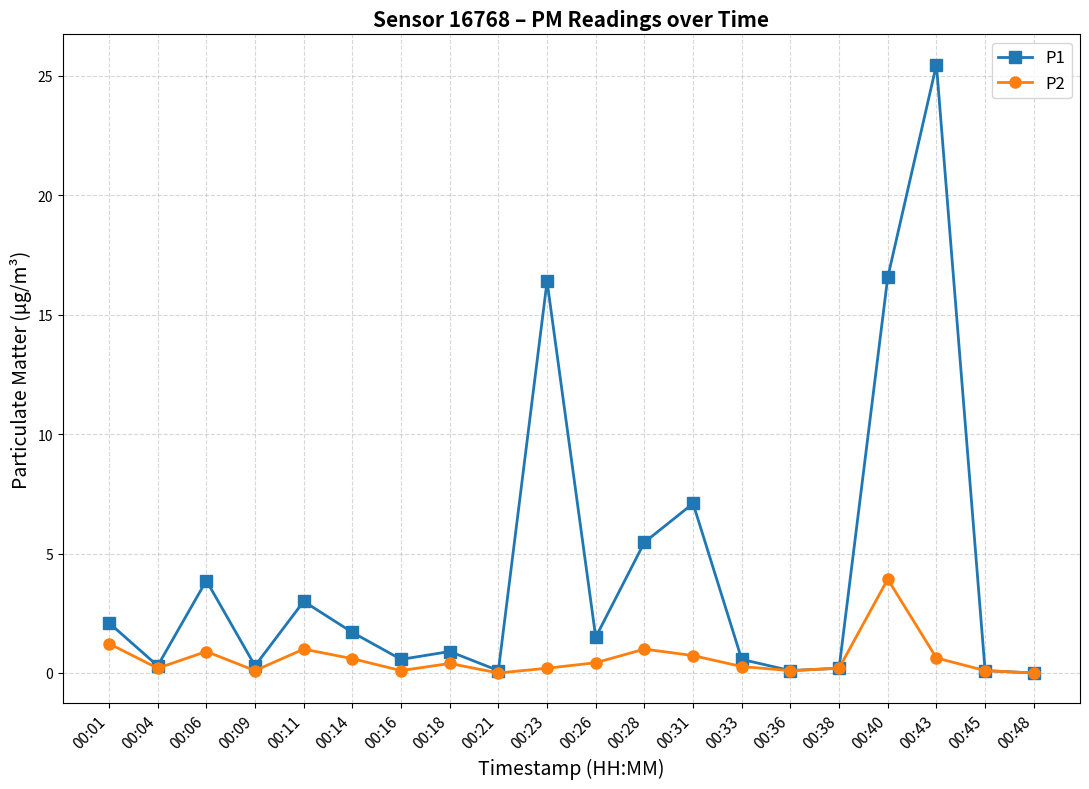

What is the highest value of the P2 series?

3.9